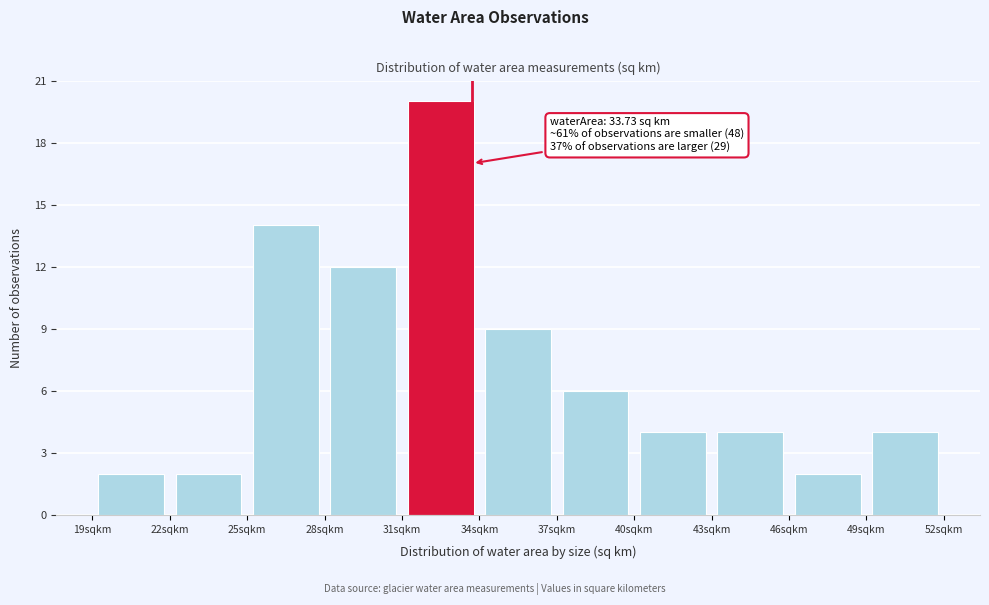

Which range on the x-axis has the tallest bar?

31 to 34